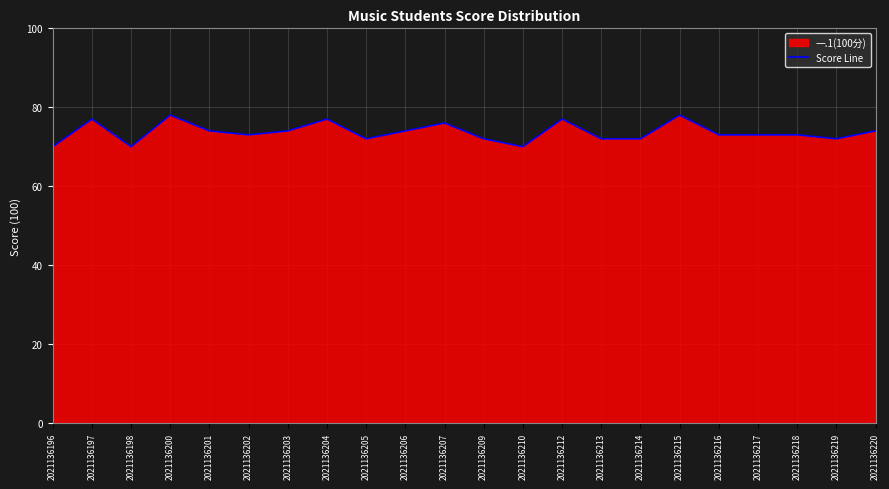

Which label corresponds to the smallest value in the chart?

2021136196